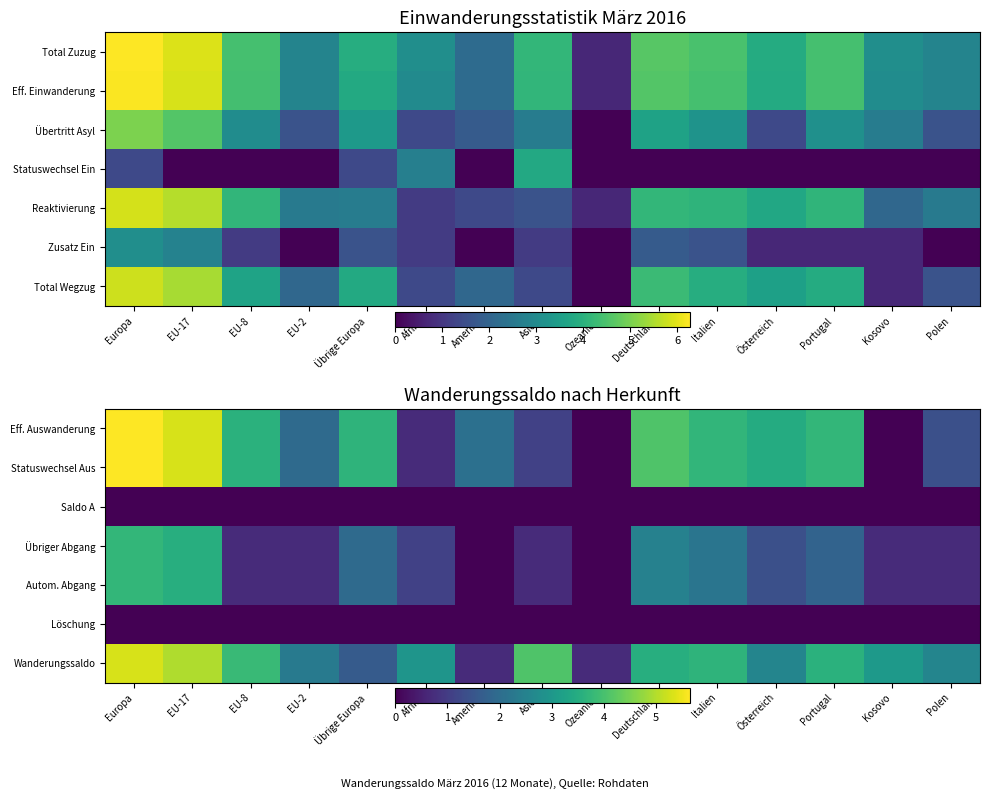

What is the spread (max minus min) of values at Amerika?

2.1